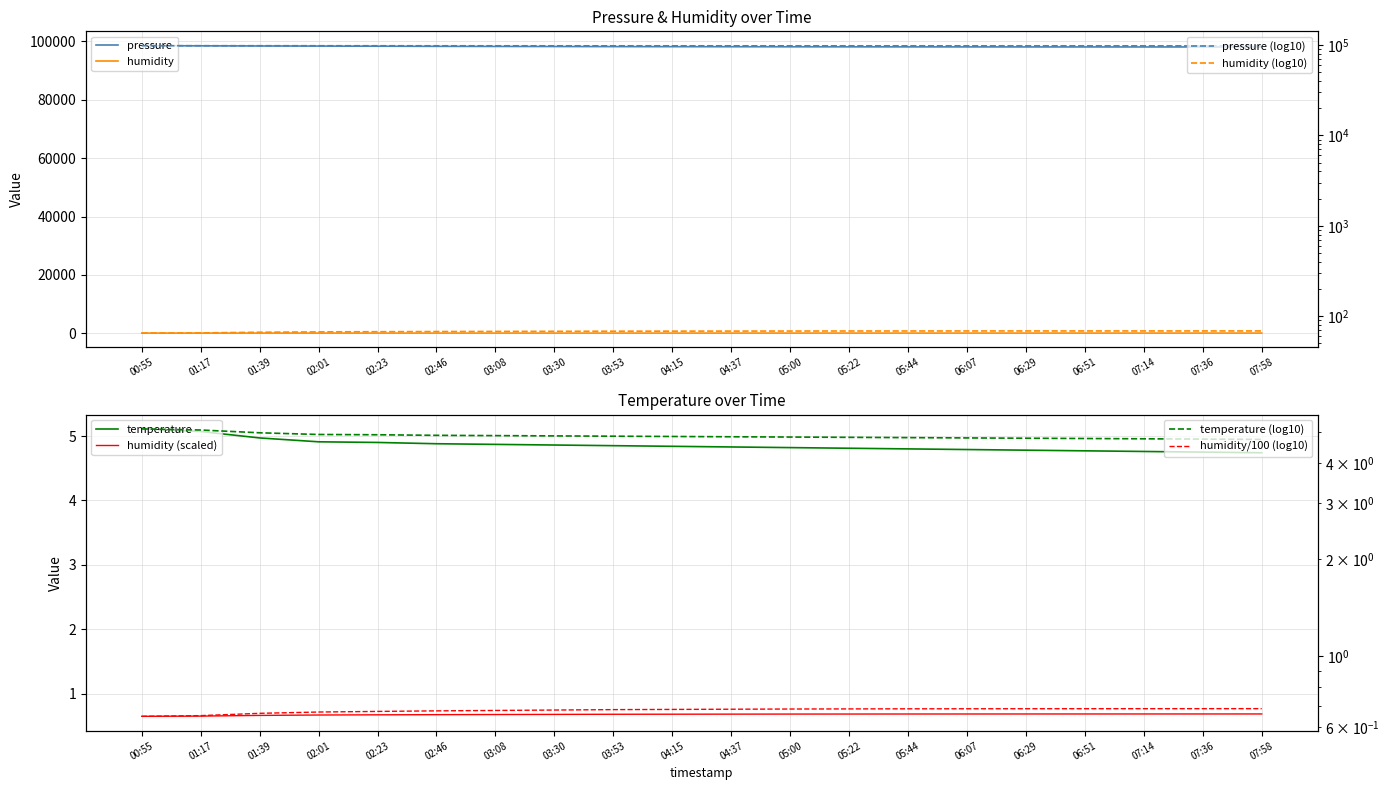

Which series has the largest total across all categories?

pressure